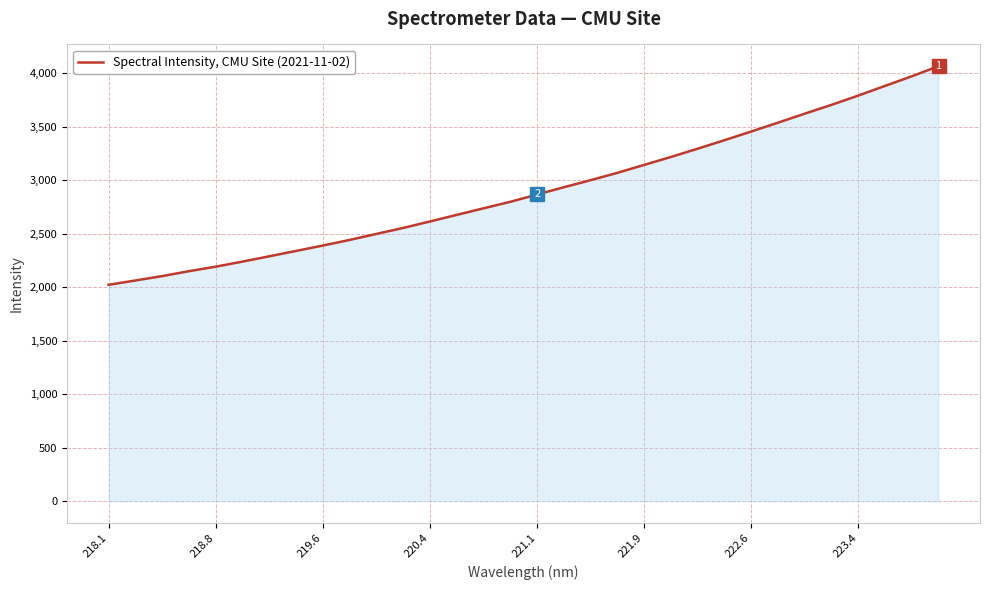

What is the maximum value shown in the chart?

4065.7